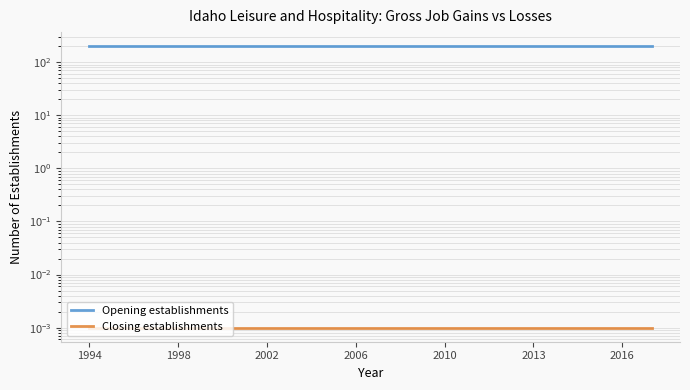

What are all the series names shown in the legend?

Opening establishments, Closing establishments